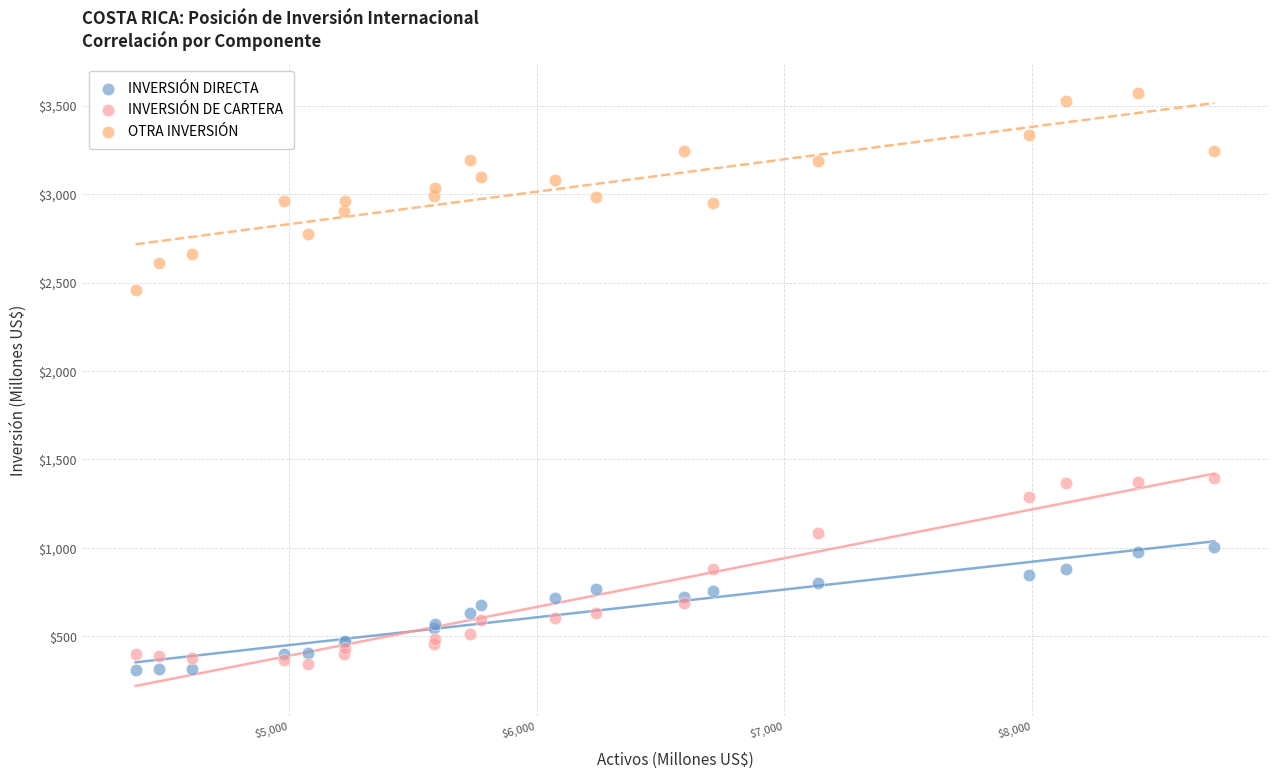

Which series contains the highest Y value?

OTRA INVERSIÓN